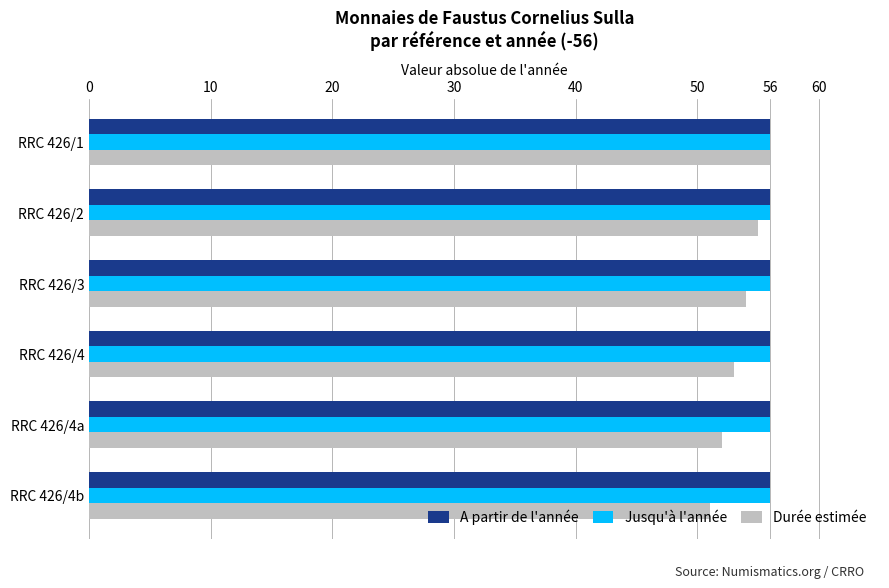

Which series has the largest range (max minus min)?

Durée estimée